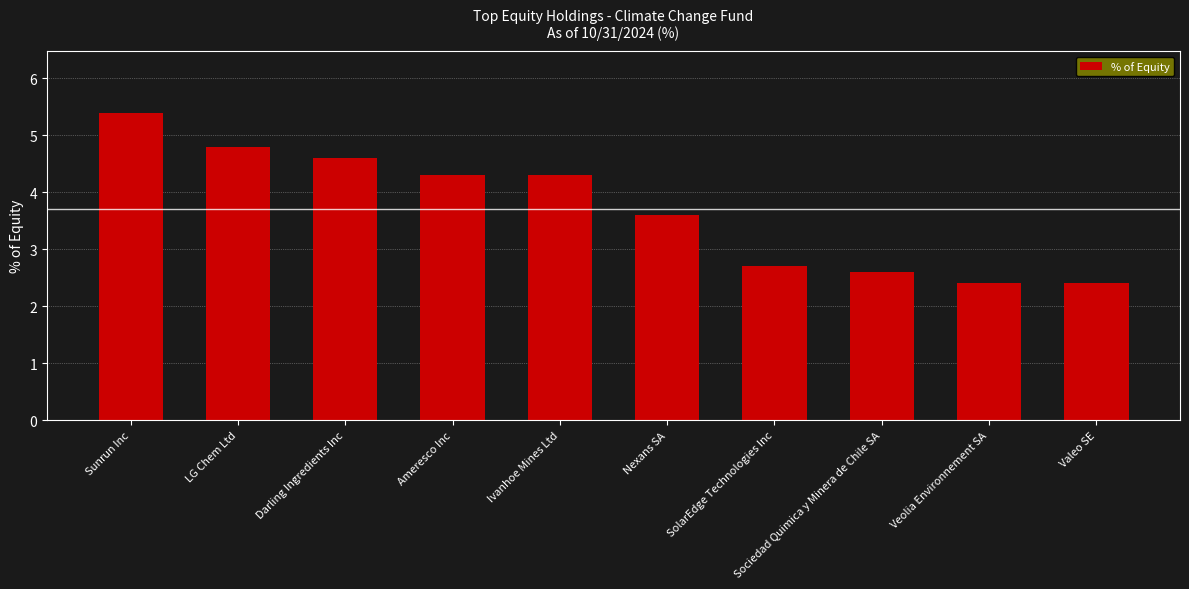

Reading left to right, extract all data points from this chart.

Sunrun Inc=5.4	LG Chem Ltd=4.8	Darling Ingredients Inc=4.6	Ameresco Inc=4.3	Ivanhoe Mines Ltd=4.3	Nexans SA=3.6	SolarEdge Technologies Inc=2.7	Sociedad Quimica y Minera de Chile SA=2.6	Veolia Environnement SA=2.4	Valeo SE=2.4